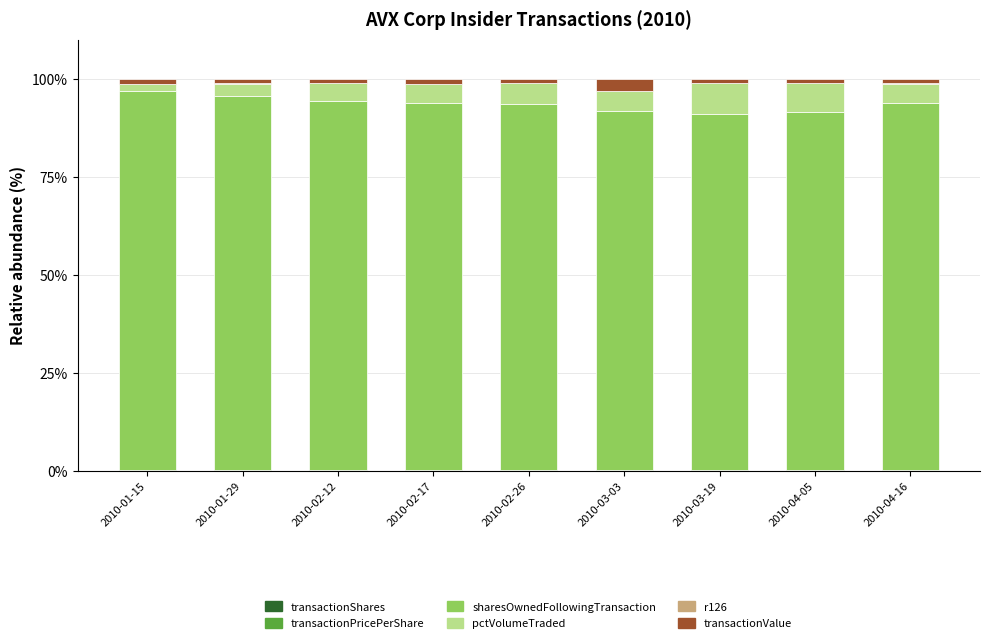

At which category is the sum across all series the highest?

2010-02-12